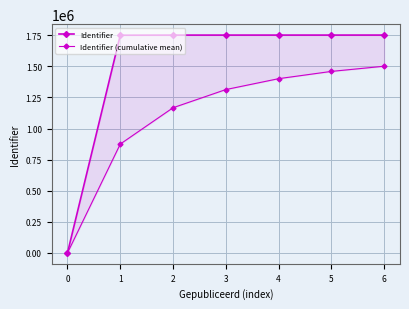

True or false: Identifier (cumulative mean) and Identifier intersect in this chart.

False